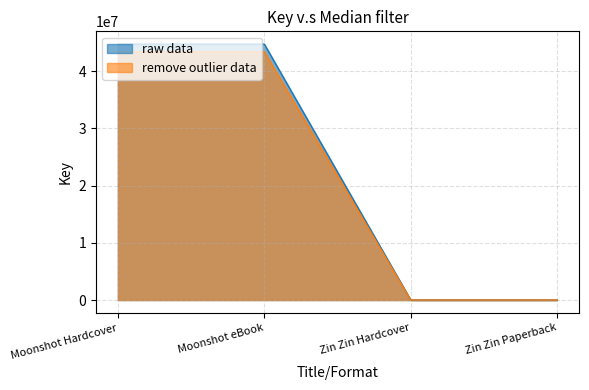

What is the difference between the maximum and second lowest values in the remove outlier data series?

43348665.6